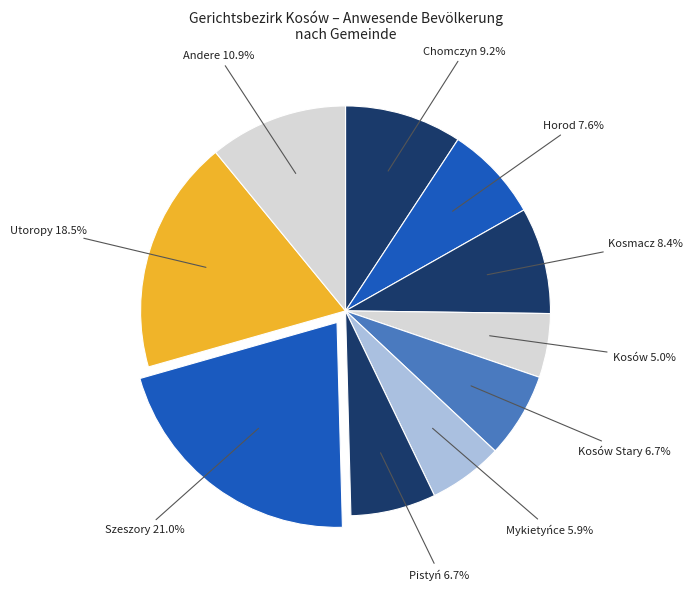

Which has a higher value, Kosmacz or Kosów Stary?

Kosmacz